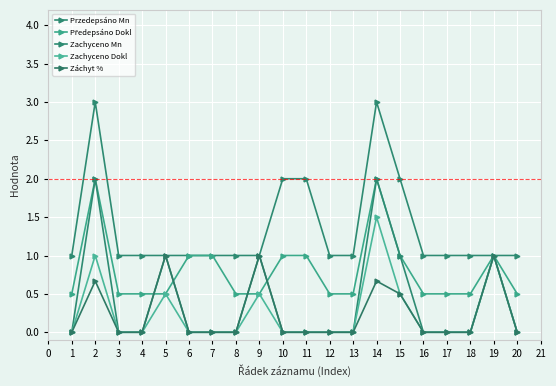

Count the number of data series in this chart.

5